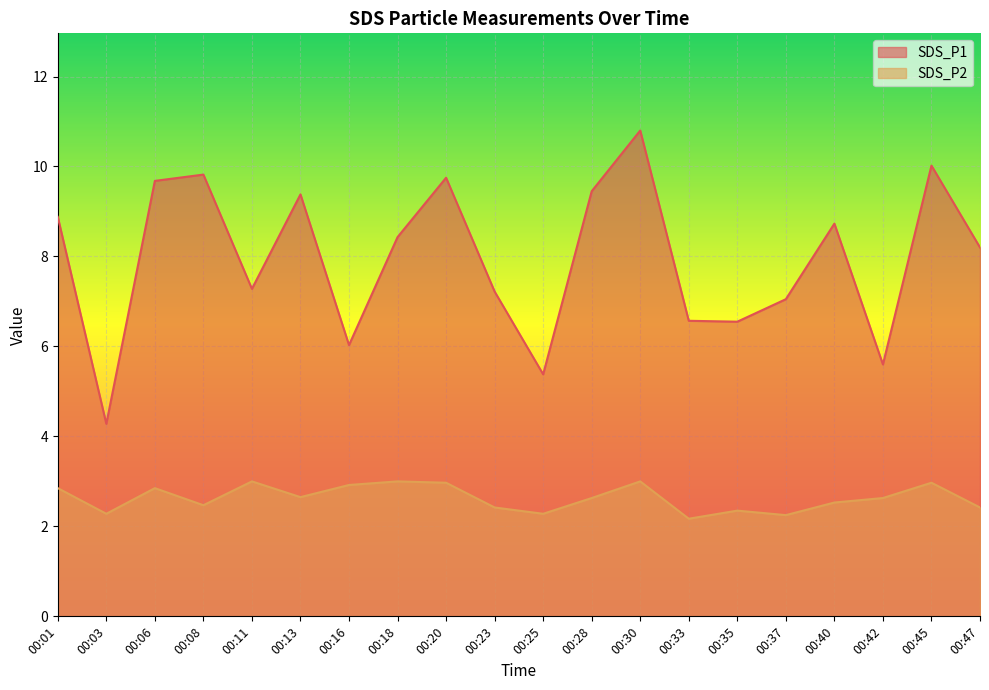

What is the difference between the SDS_P2 values at 00:33 and 00:03?

0.1